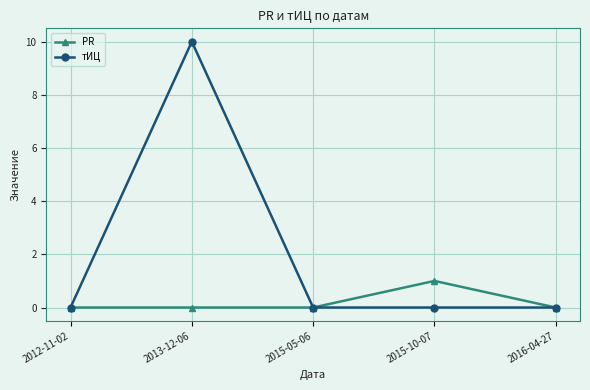

The value of тИЦ at 2013-12-06 is 10. True or false?

True